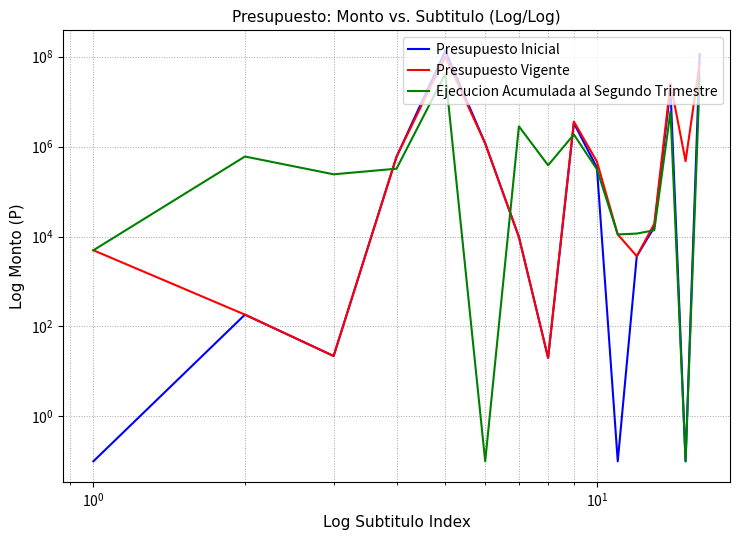

How many values in the Presupuesto Inicial series are below 16177?

8